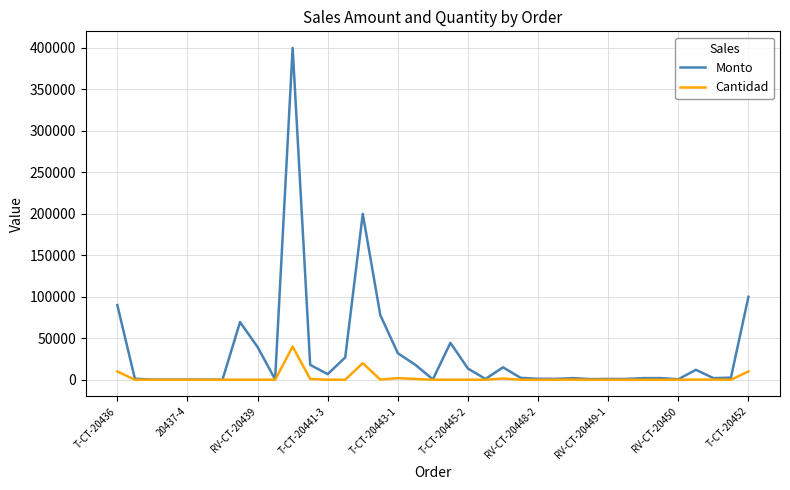

Count the number of categories in the chart.

37